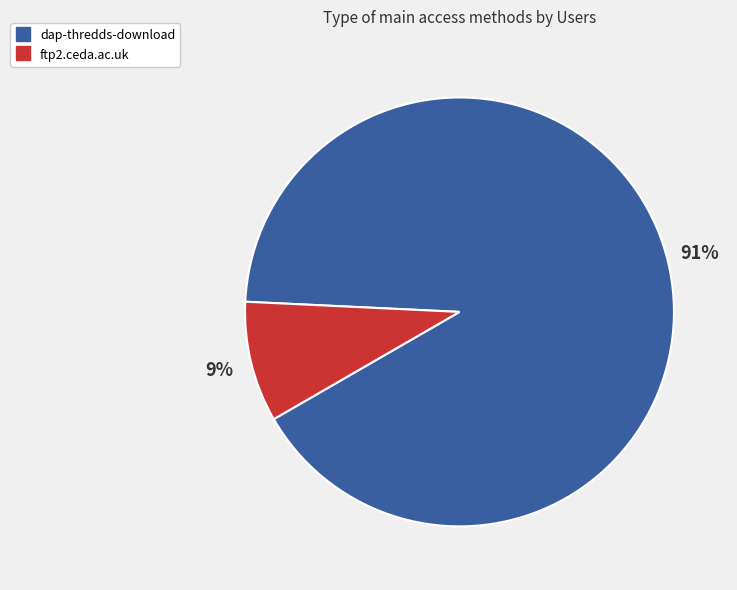

To the nearest percent, what percentage of the pie is ftp2.ceda.ac.uk?

9%